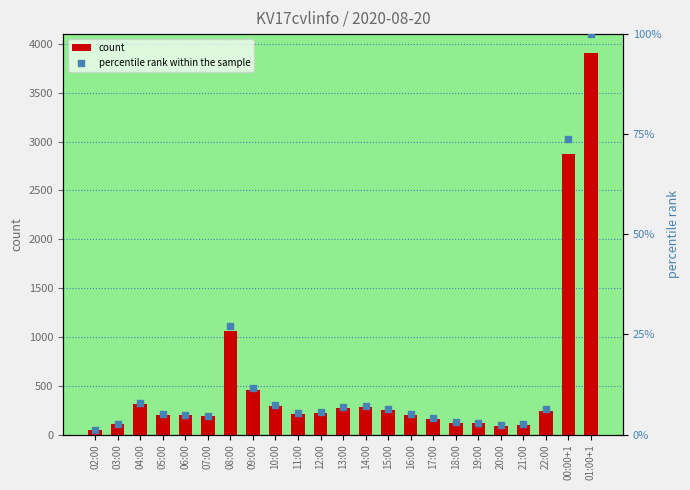

What is the total value across all series at 02:00?

98.0